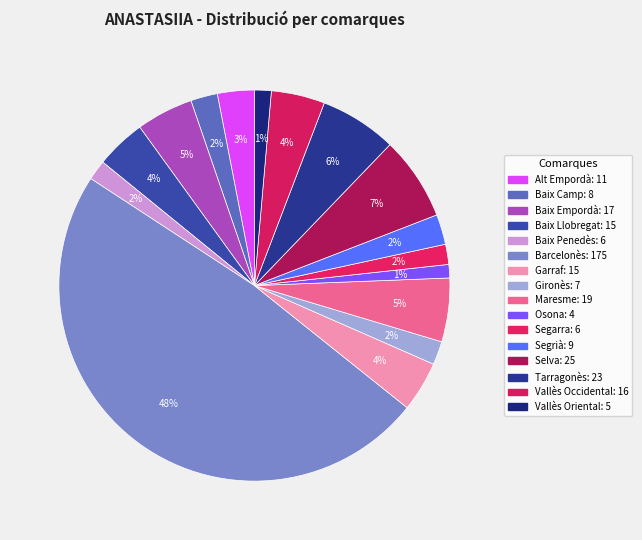

What percentage is NOT represented by Garraf?

95.8%